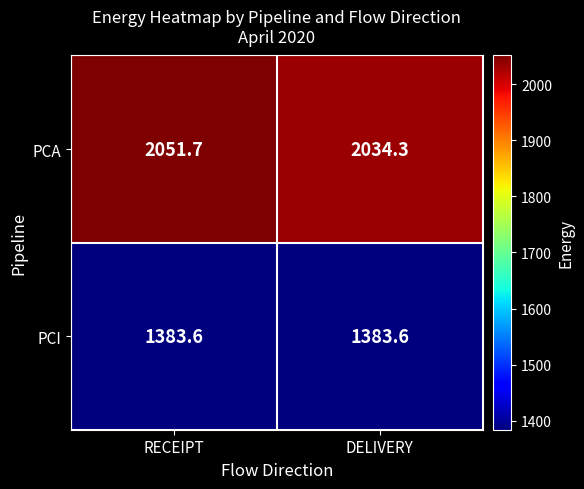

What is the greatest value displayed?

2051.7